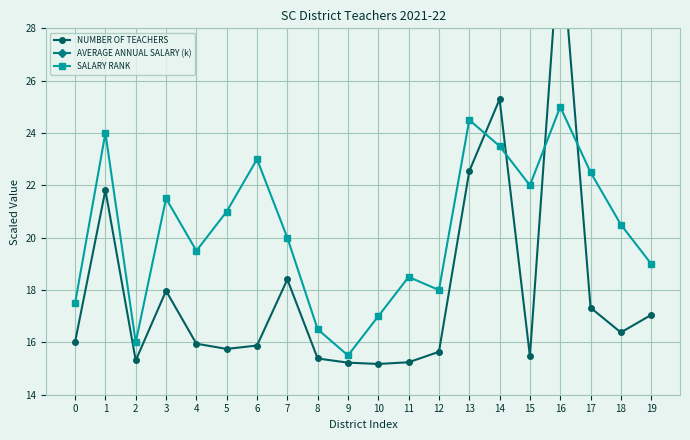

True or false: AVERAGE ANNUAL SALARY (k) and NUMBER OF TEACHERS intersect in this chart.

False